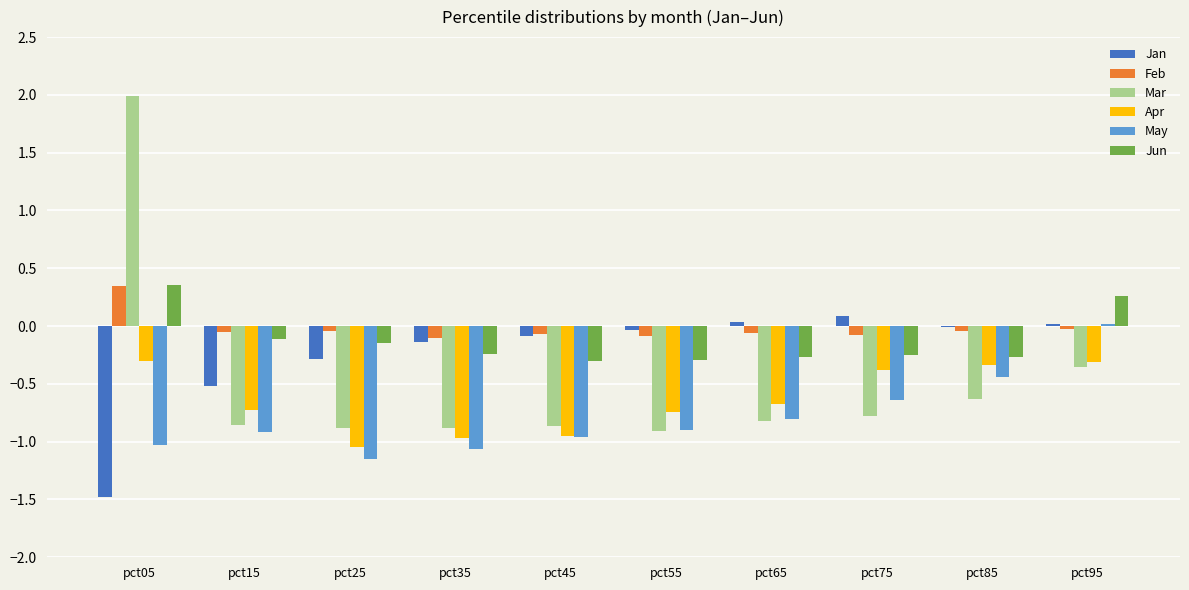

Which category has the highest value across all series?

pct05